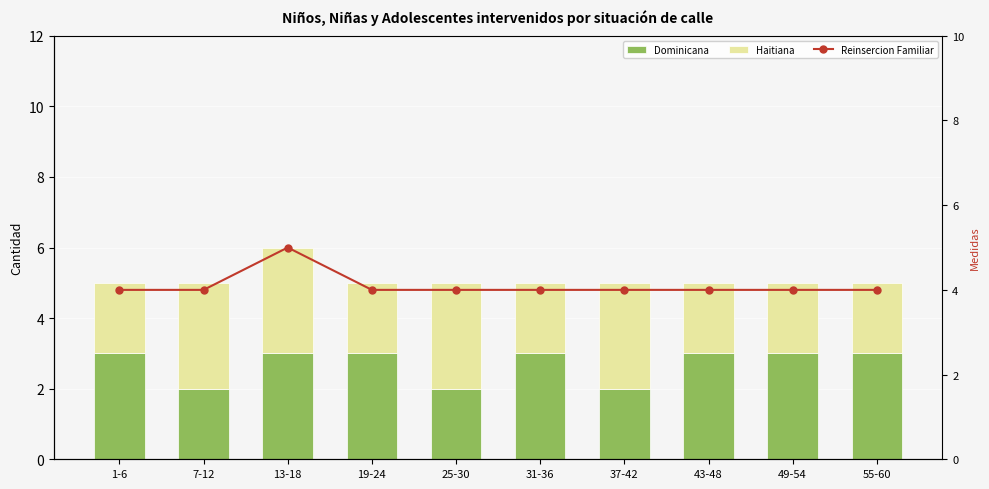

Which series has the largest total across all categories?

Reinsercion Familiar